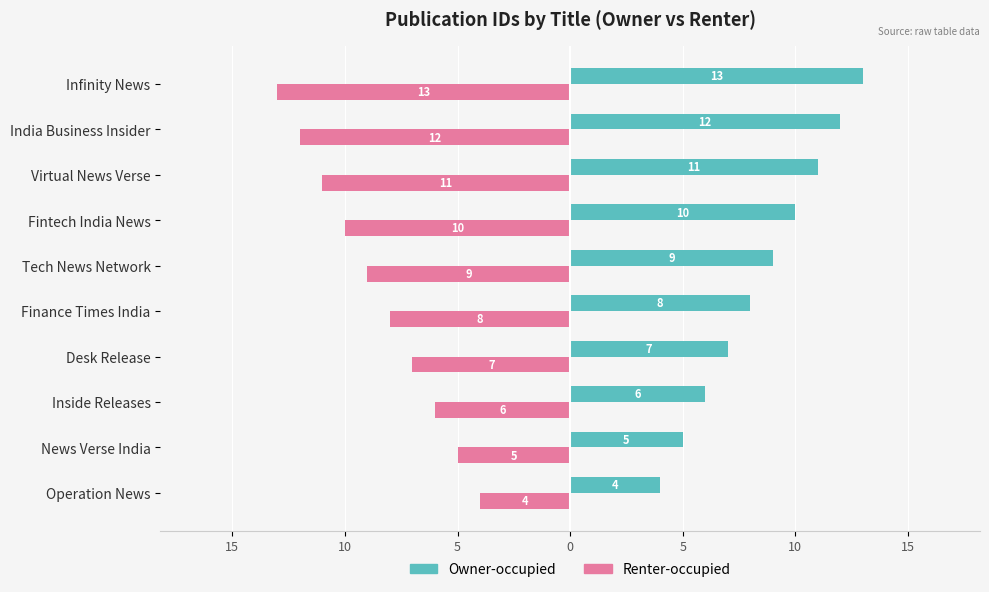

What are all the series names shown in the legend?

Owner-occupied, Renter-occupied